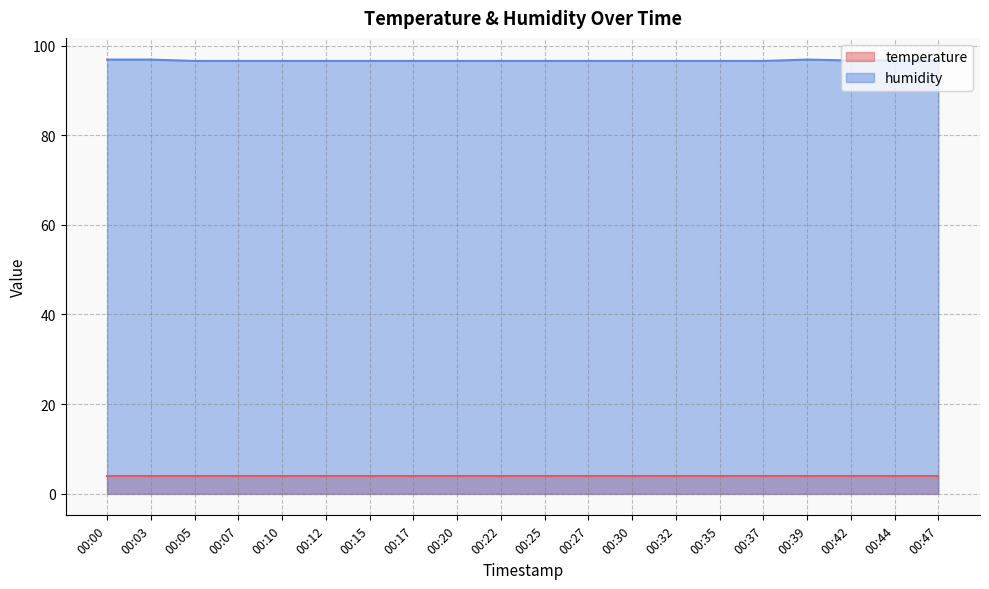

What is the smallest value displayed?

3.9